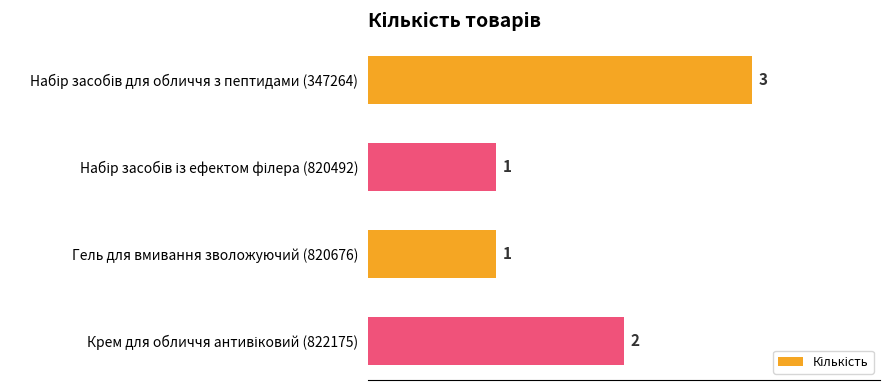

What is the label of the 3rd bar from the top?

Гель для вмивання зволожуючий (820676)